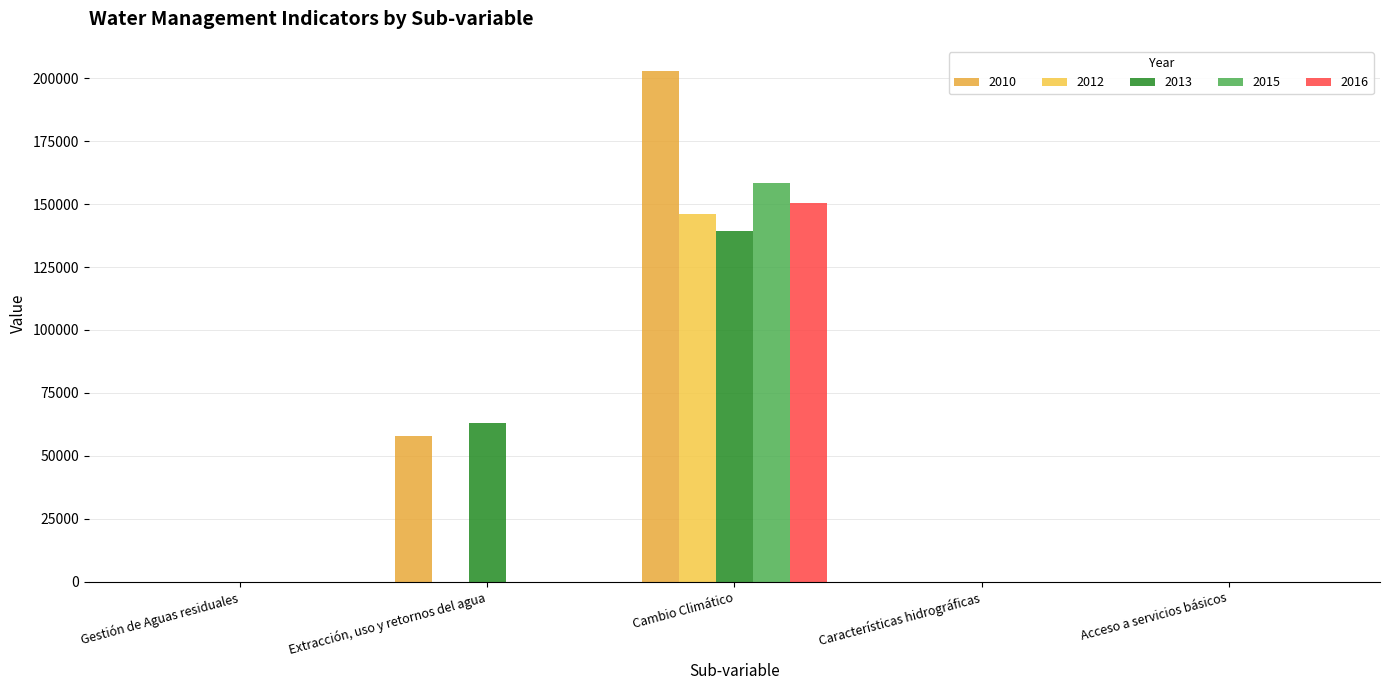

Are the bars horizontal?

No